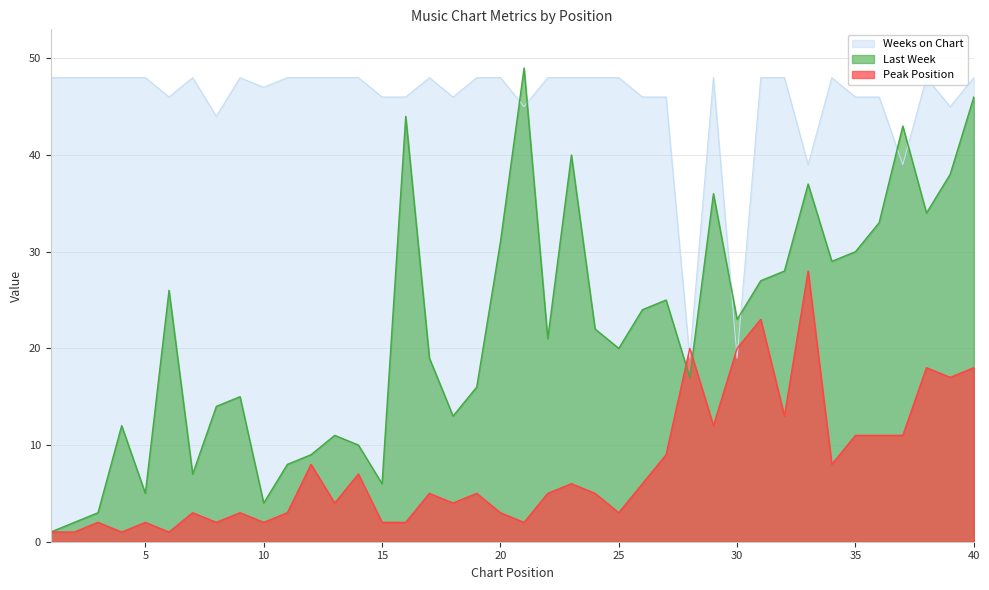

Which category has the lowest value in the Last Week series?

1